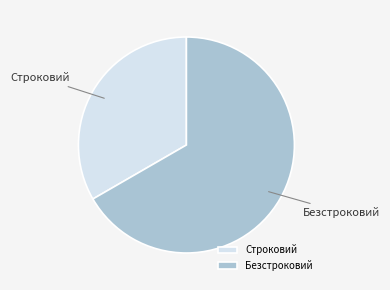

Rank the categories by value from lowest to highest.

Строковий, Безстроковий